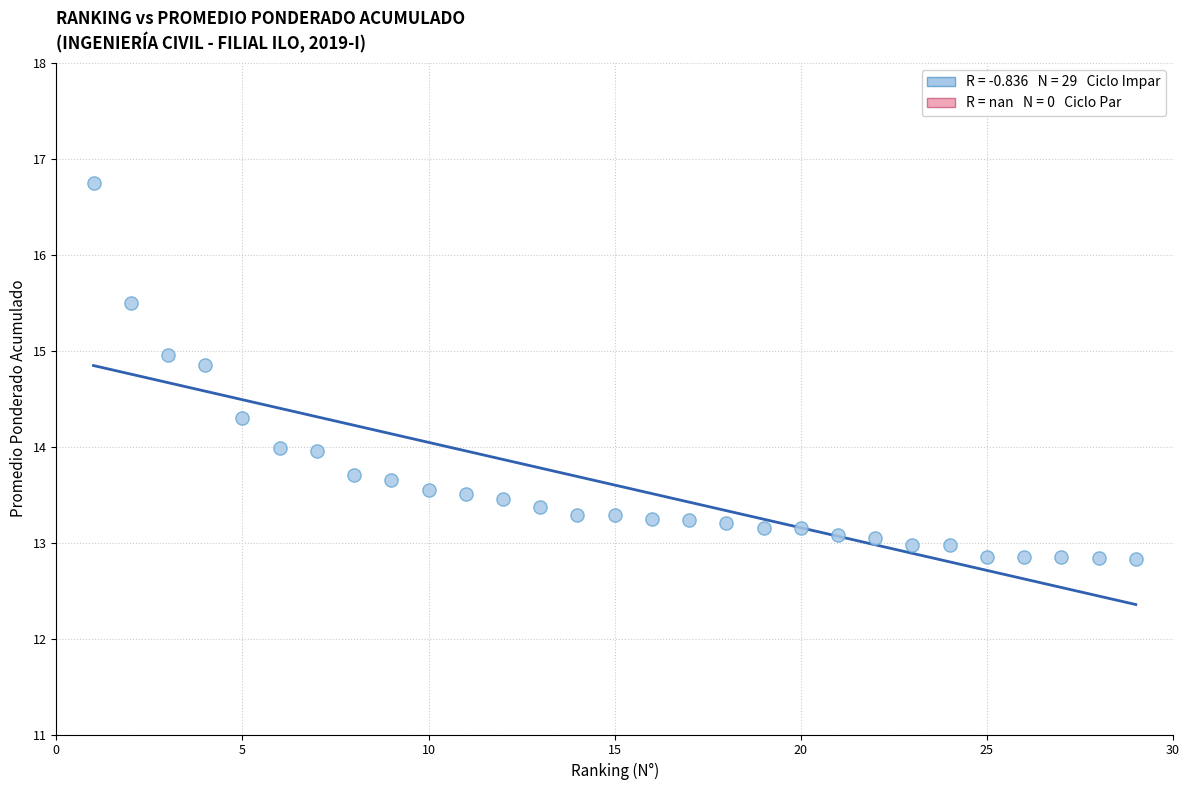

What is the range of Y values (max minus min)?

3.9